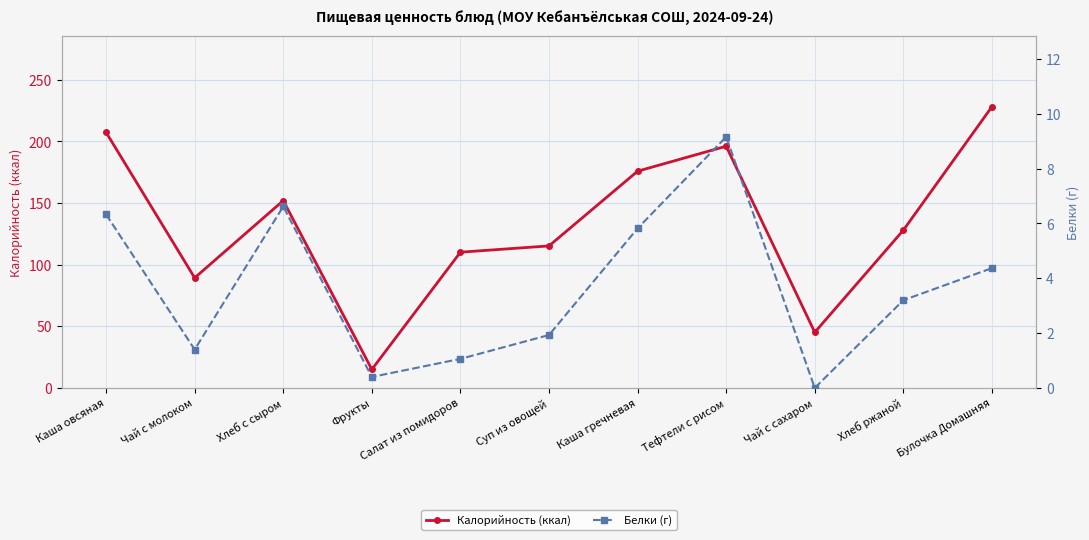

What is the difference between the Белки (г) values at Чай с молоком and Тефтели с рисом?

7.8